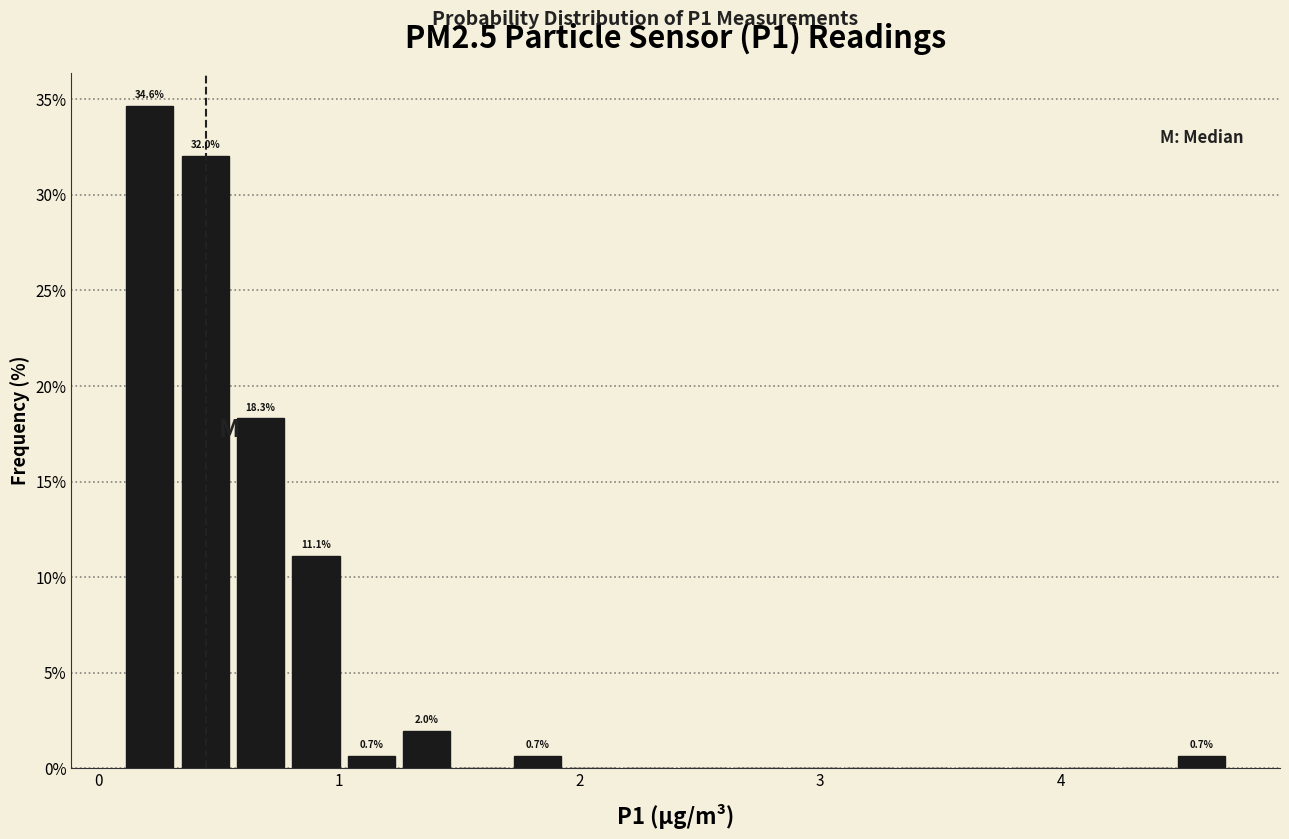

Read against the x-axis, roughly where is the centre of the tallest bar?

0.2